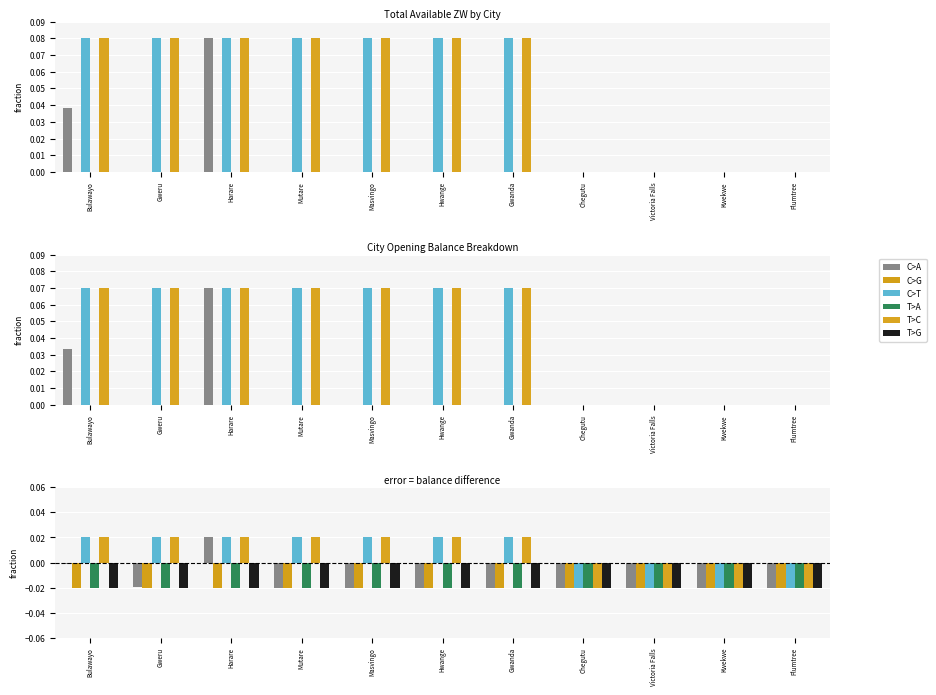

True or false: T>G has a value of -0.0 at Victoria Falls.

True